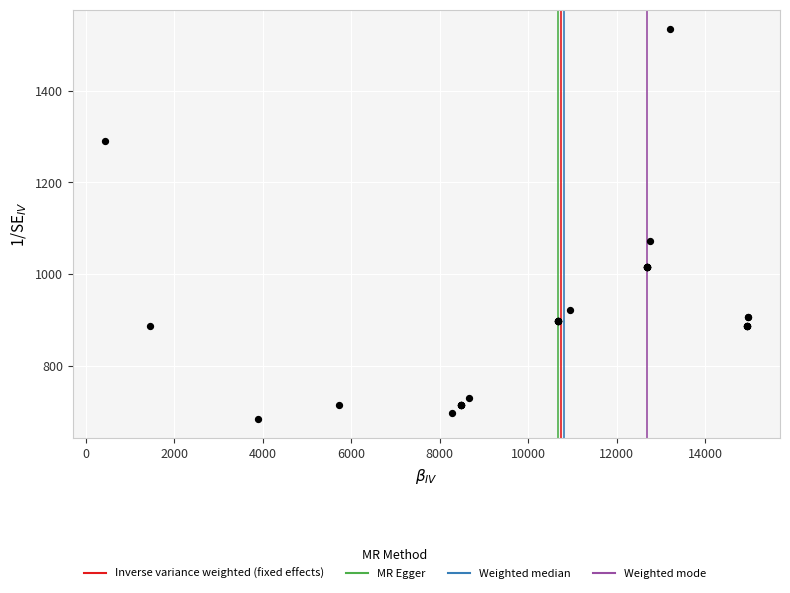

What Y value in the scatter plot is closest to 1109?

1072.4